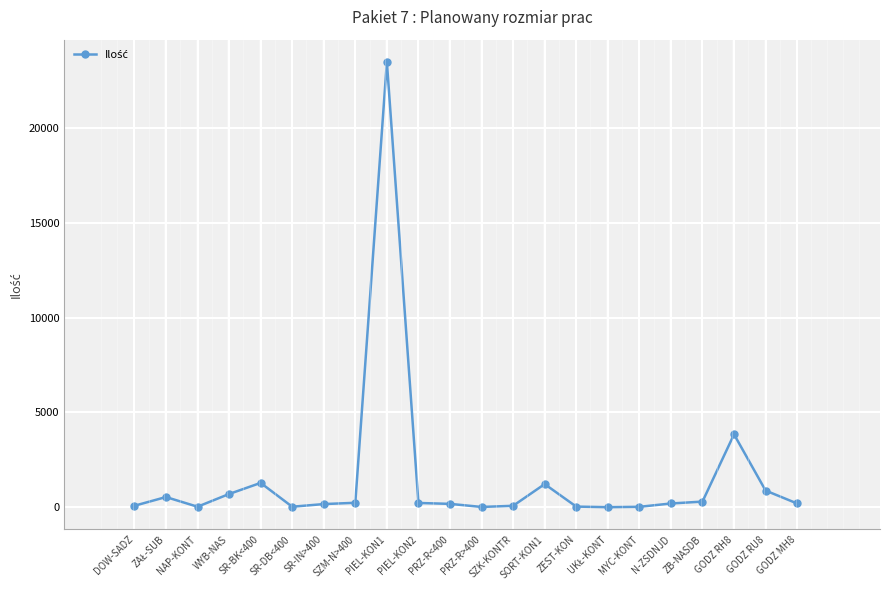

True or false: there are more than 1 points higher than both neighbors.

True